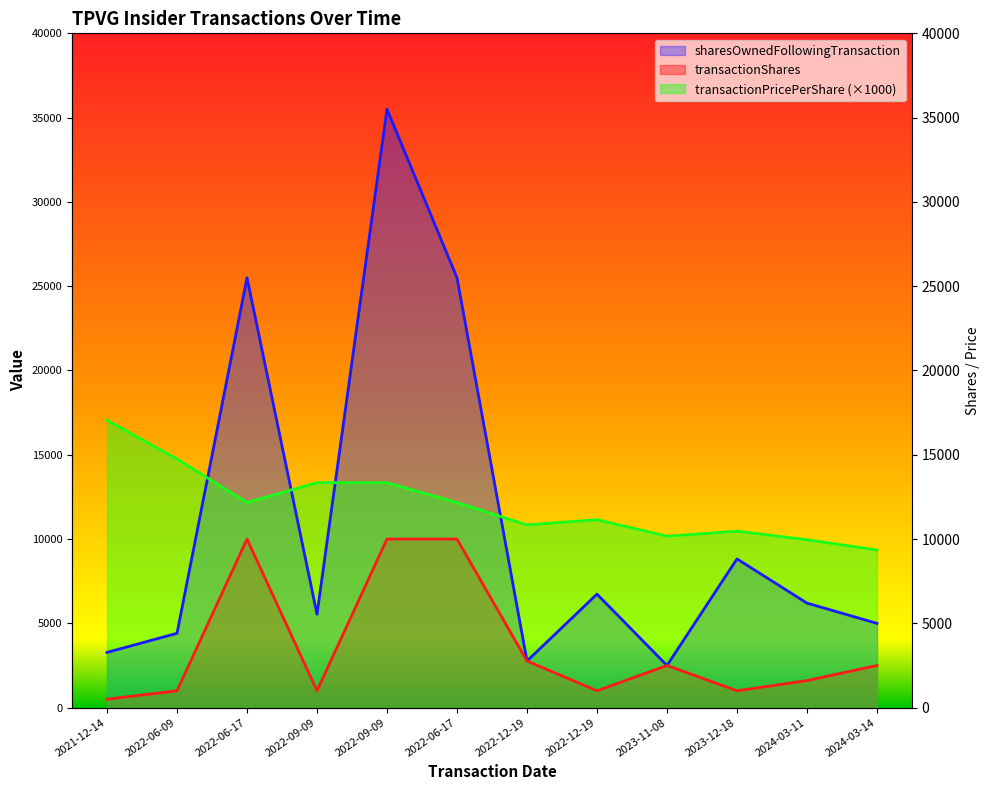

At which label does transactionShares reach its peak?

2022-06-17